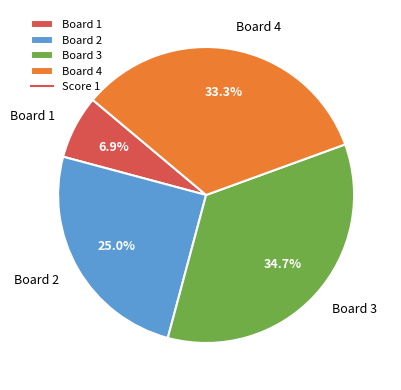

To the nearest percent, what is the difference between the Board 2 and Board 3 slice percentages?

10%